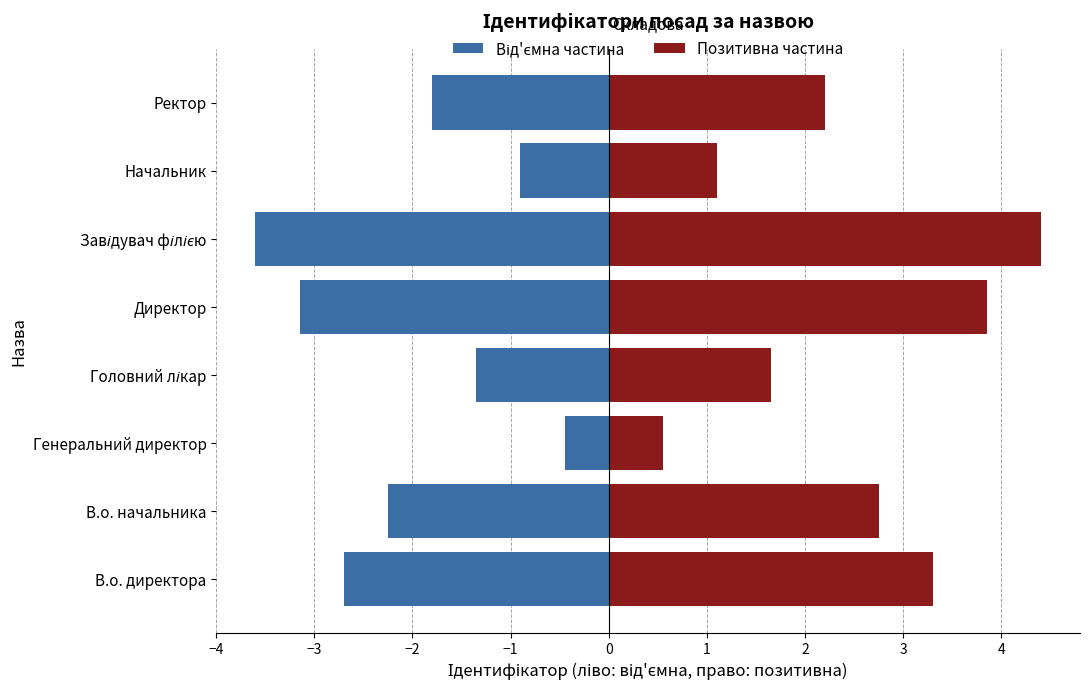

Rank the series by their average value, from lowest to highest.

Від'ємна частина, Позитивна частина